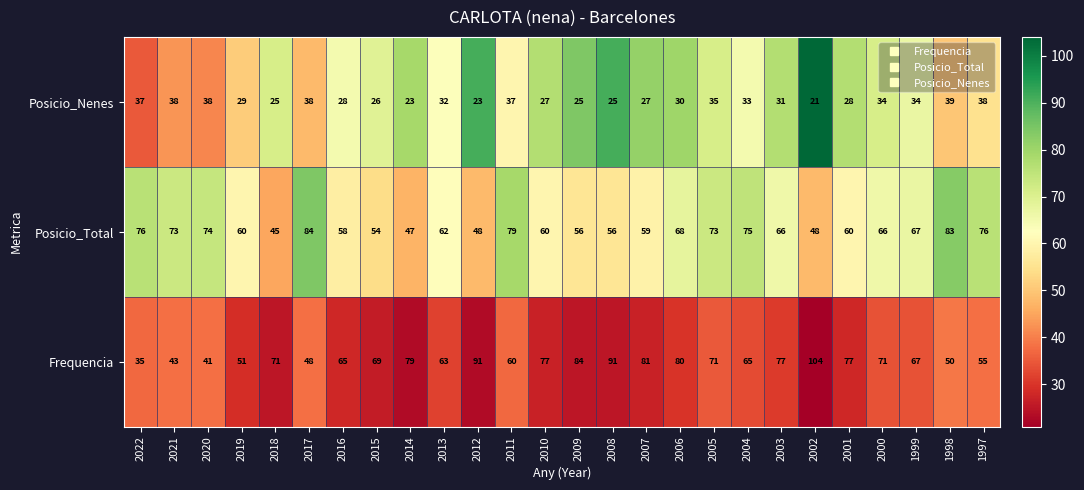

What is the sum of all Posicio_Nenes values?

801